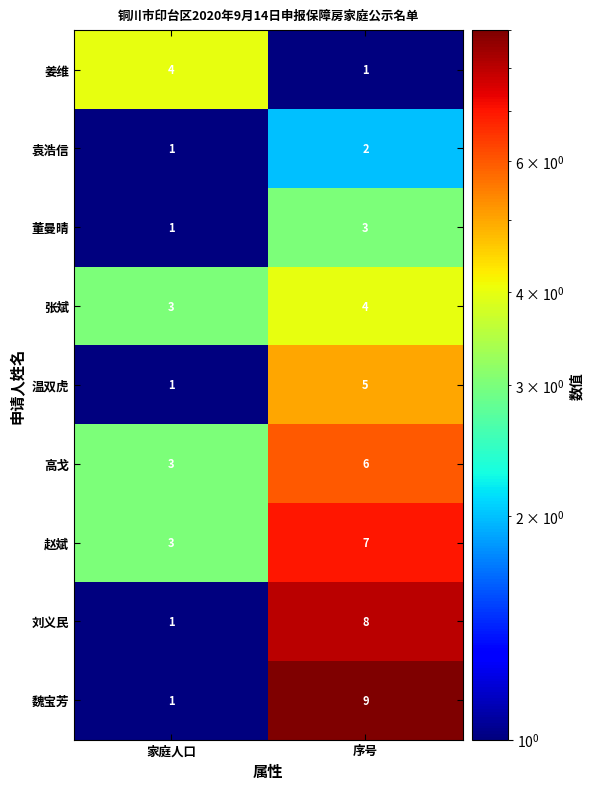

What is the difference between the 赵斌 values at 家庭人口 and 序号?

4